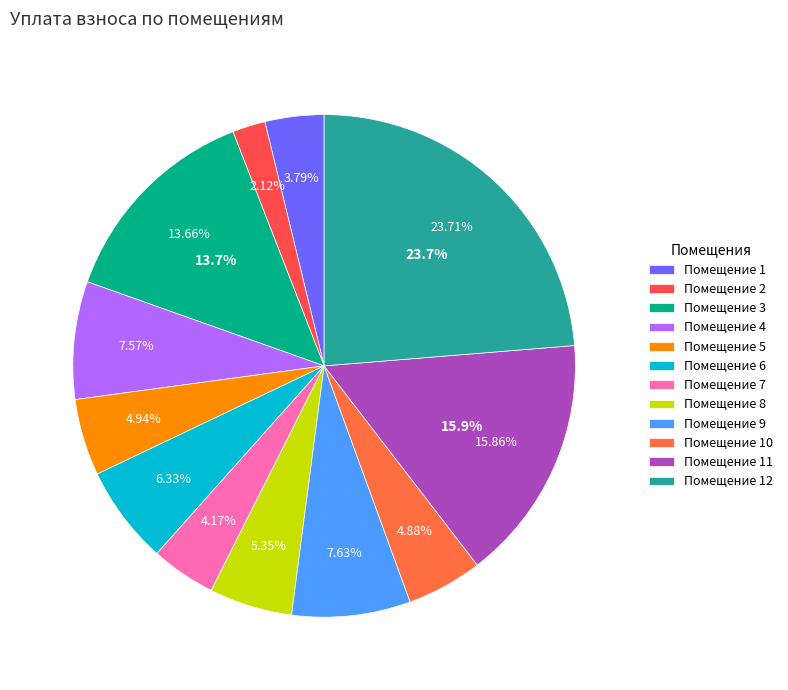

Does 9 represent more than half of the total?

No